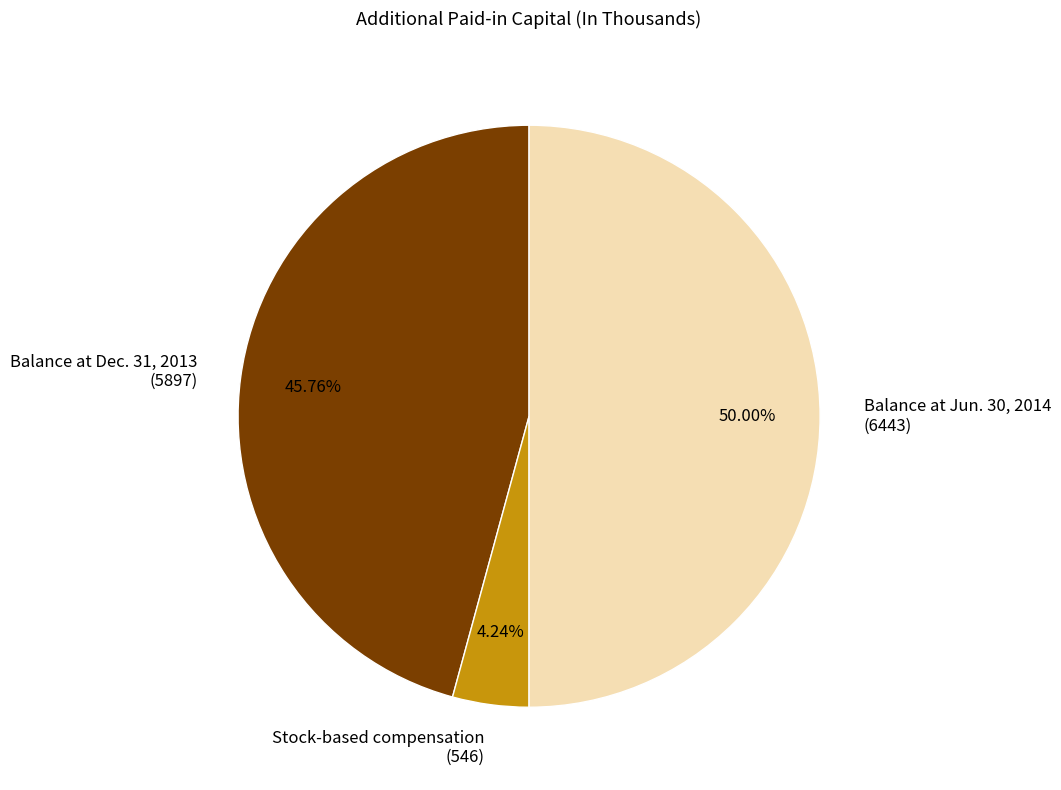

Which slice is the largest?

Balance at Jun. 30, 2014 (6443)